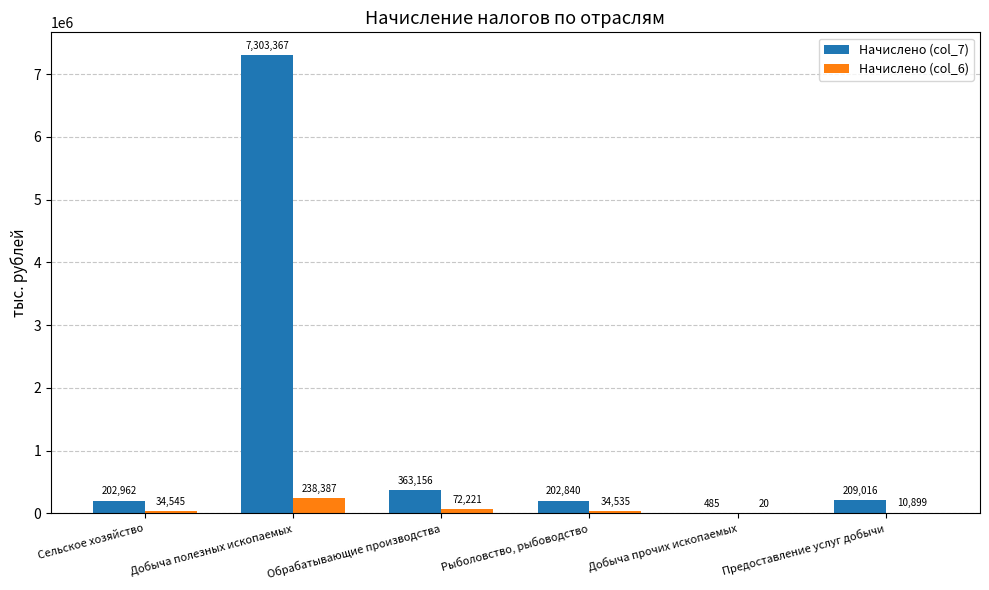

Between Обрабатывающие производства and Добыча прочих ископаемых, which series saw the biggest shift?

Начислено (col_7)